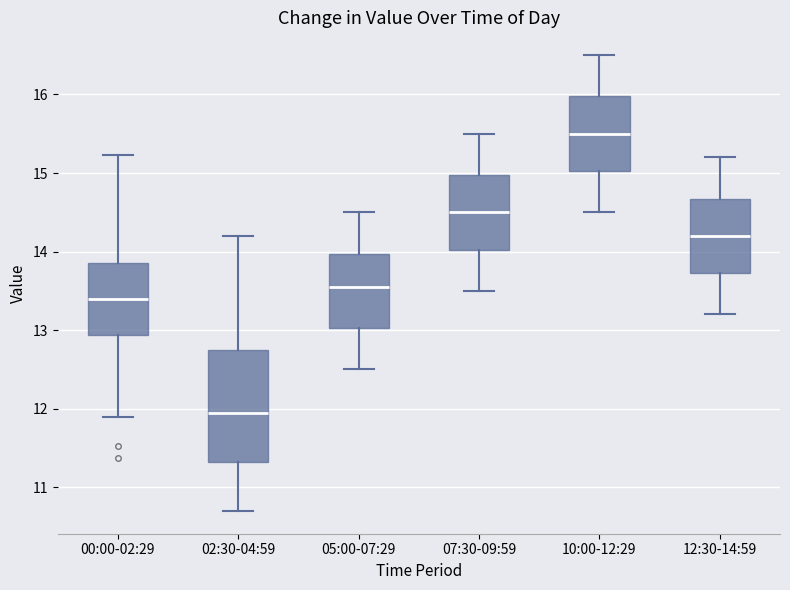

Comparing the boxes themselves (not the whiskers), which one is the tallest?

02:30-04:59